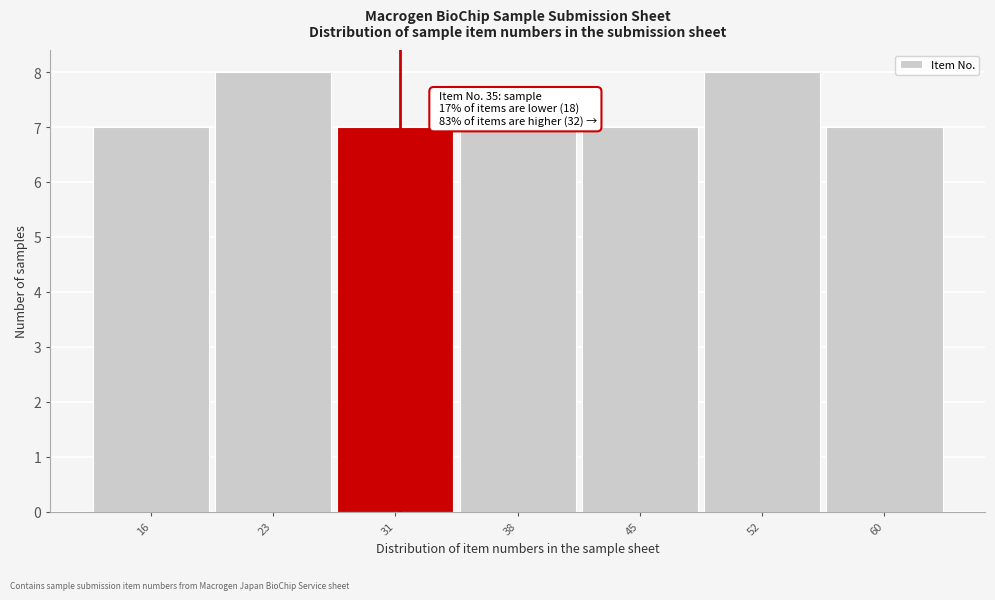

Reading left to right, list all the values displayed in this chart.

7	8	7	7	7	8	7